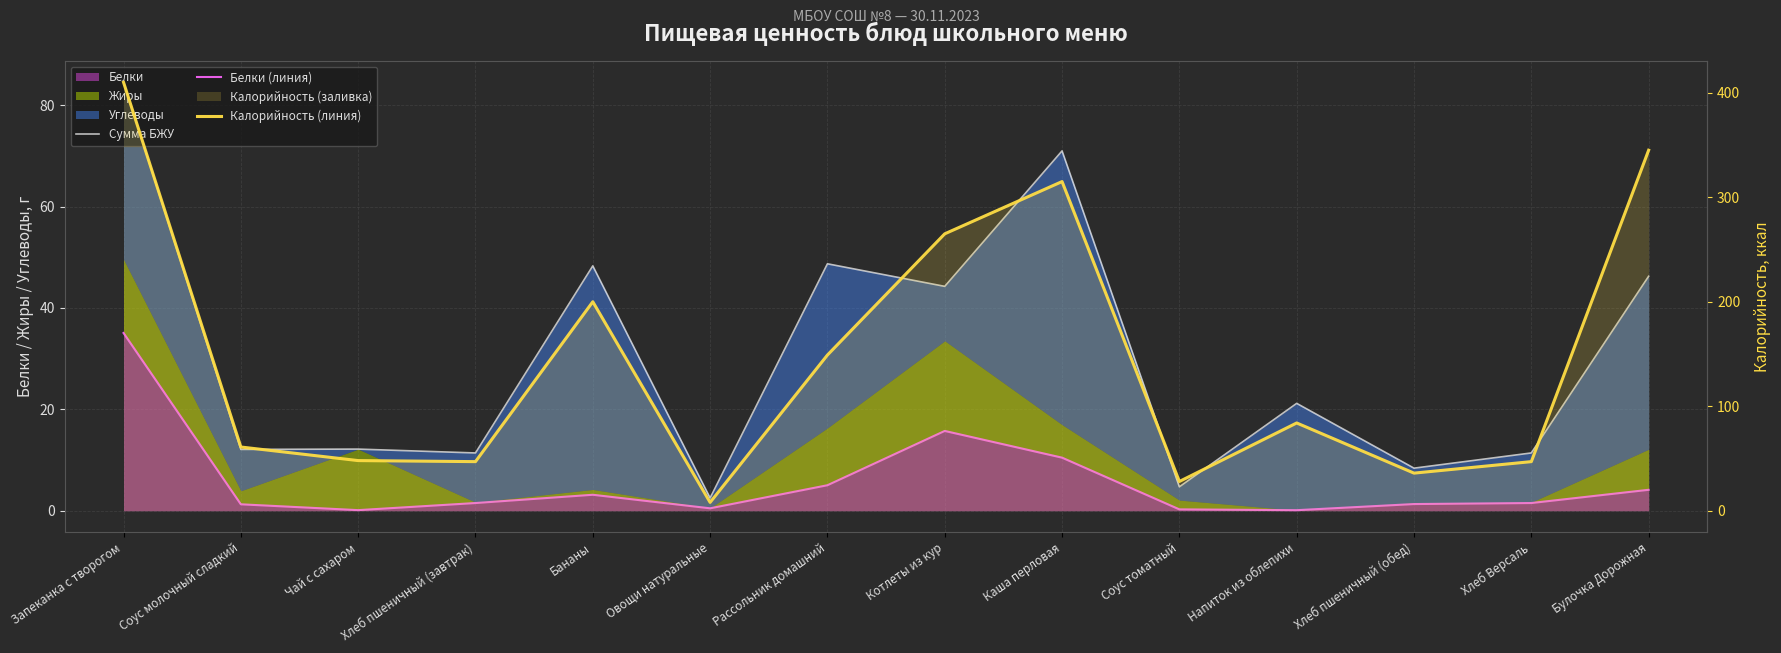

Where does the Сумма БЖУ series first go above 21?

Запеканка с творогом